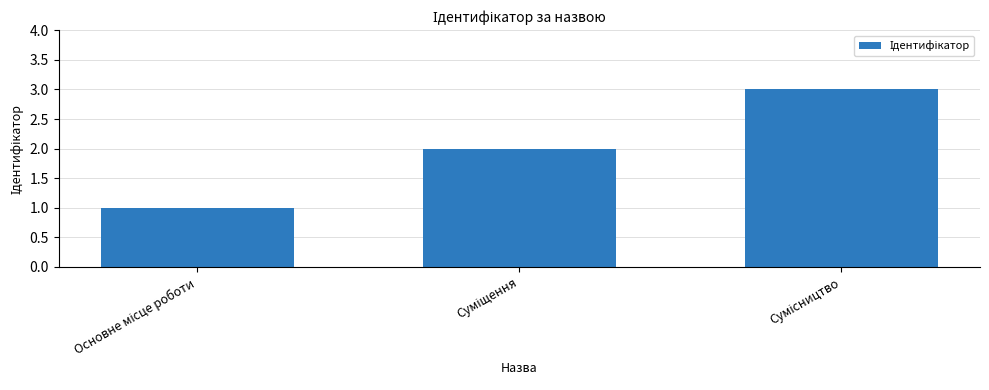

What is the greatest value displayed?

3